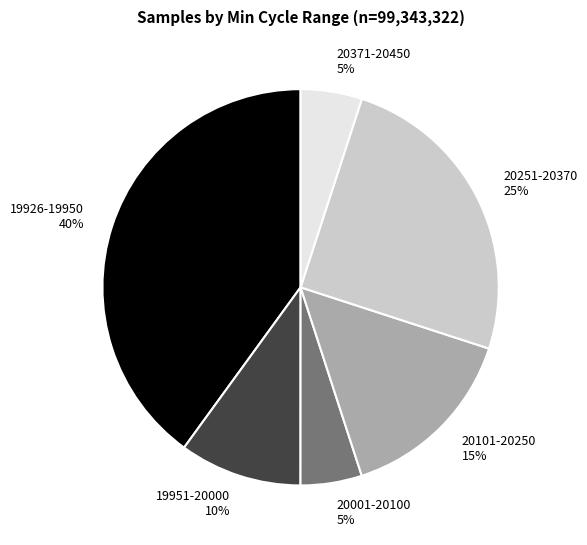

To the nearest percent, what portion does 20101-20250 represent?

15%